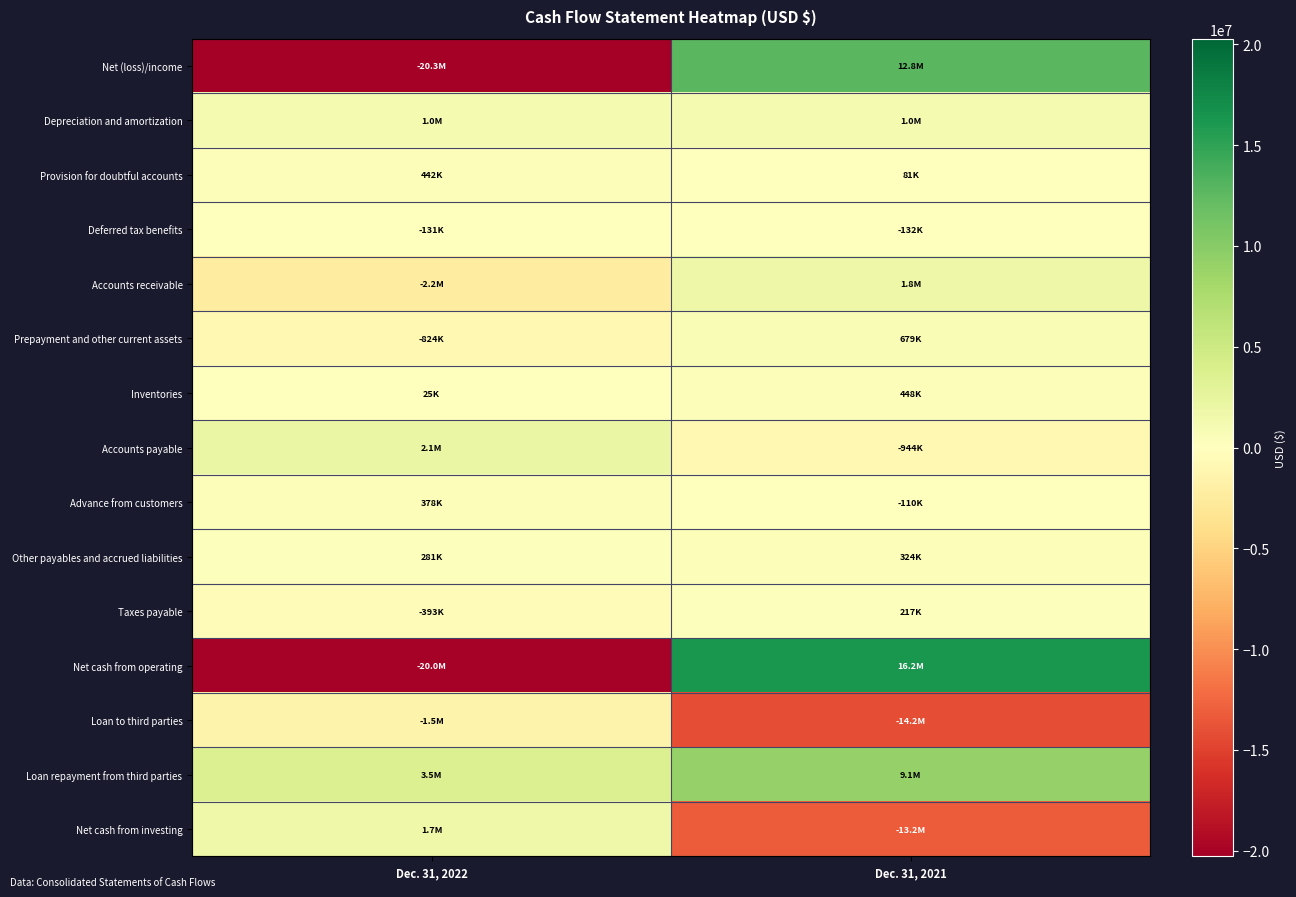

Which series has the largest range (max minus min)?

Net cash from operating